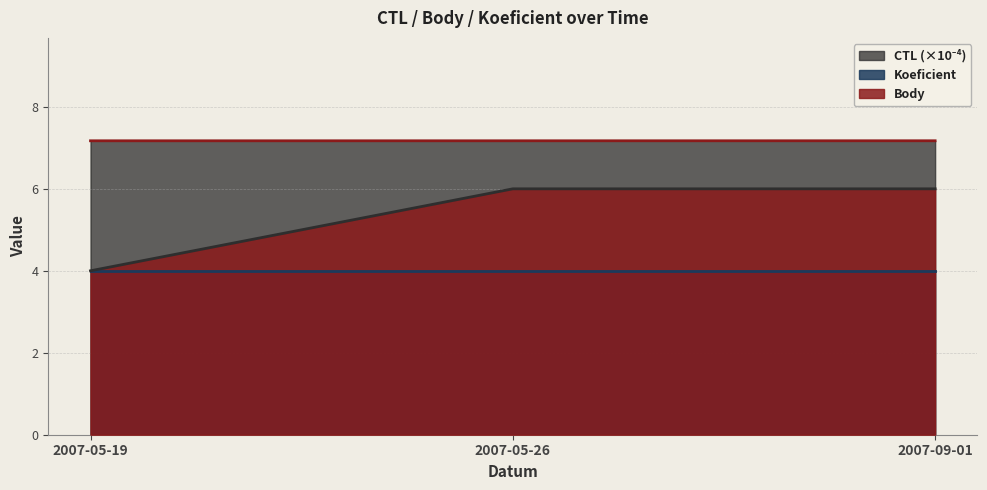

What is the label of the 3rd point from the right?

2007-05-19